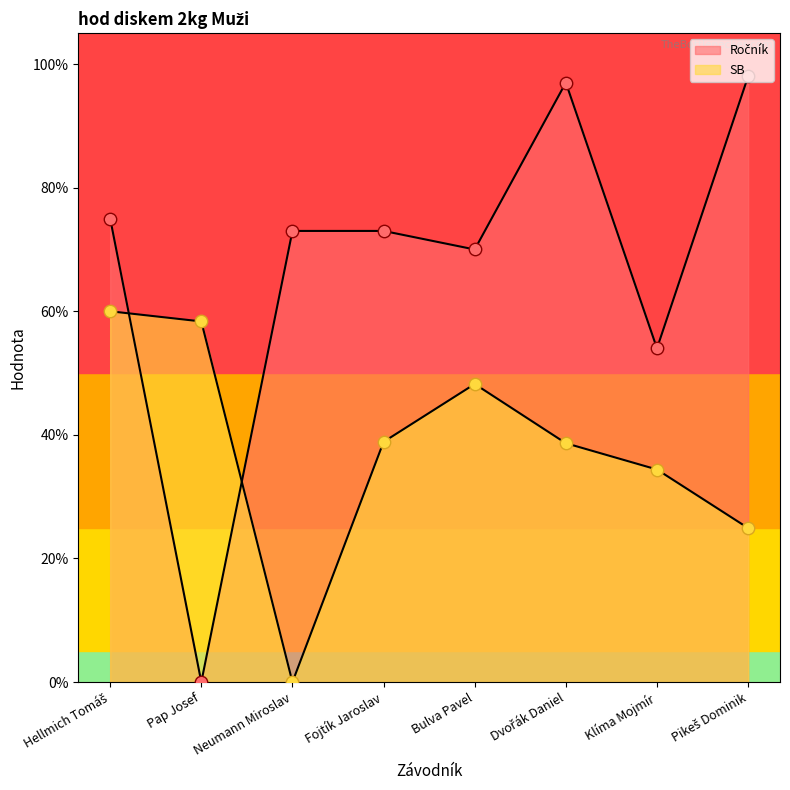

Which series contains the highest Y value?

Ročník